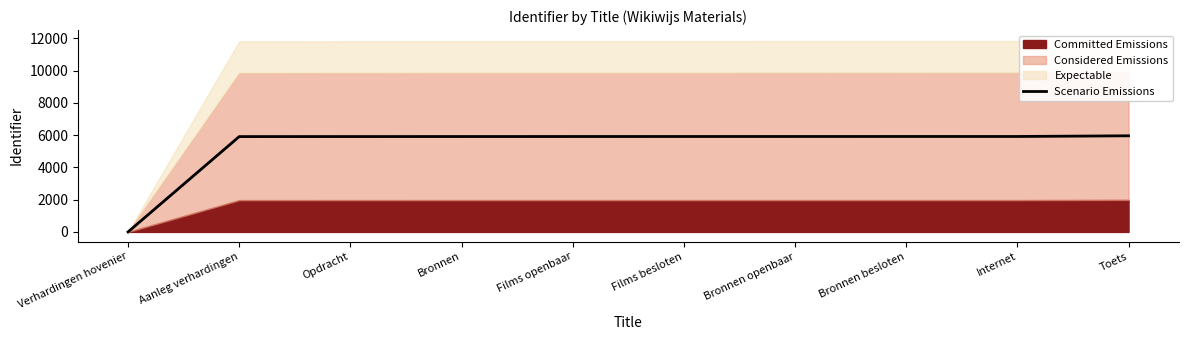

How many data points are less than 5911?

5